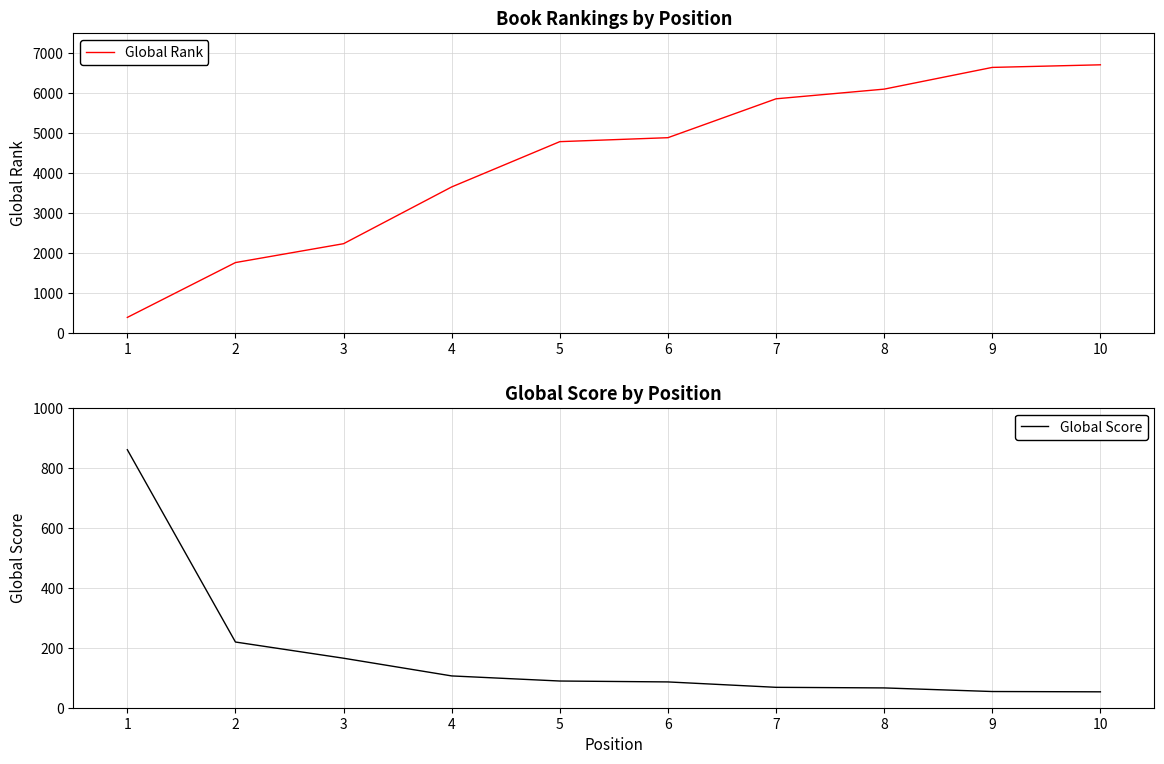

Is the value of Global Score at 5 greater than the value of Global Rank at 4?

No